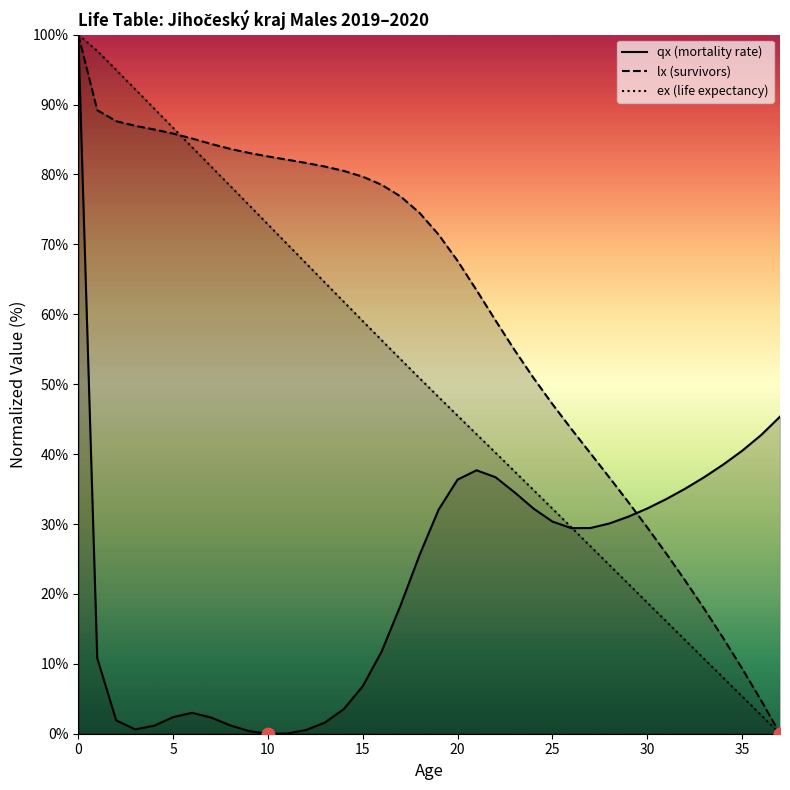

What are all the series names shown in the legend?

qx (mortality rate), lx (survivors), ex (life expectancy)